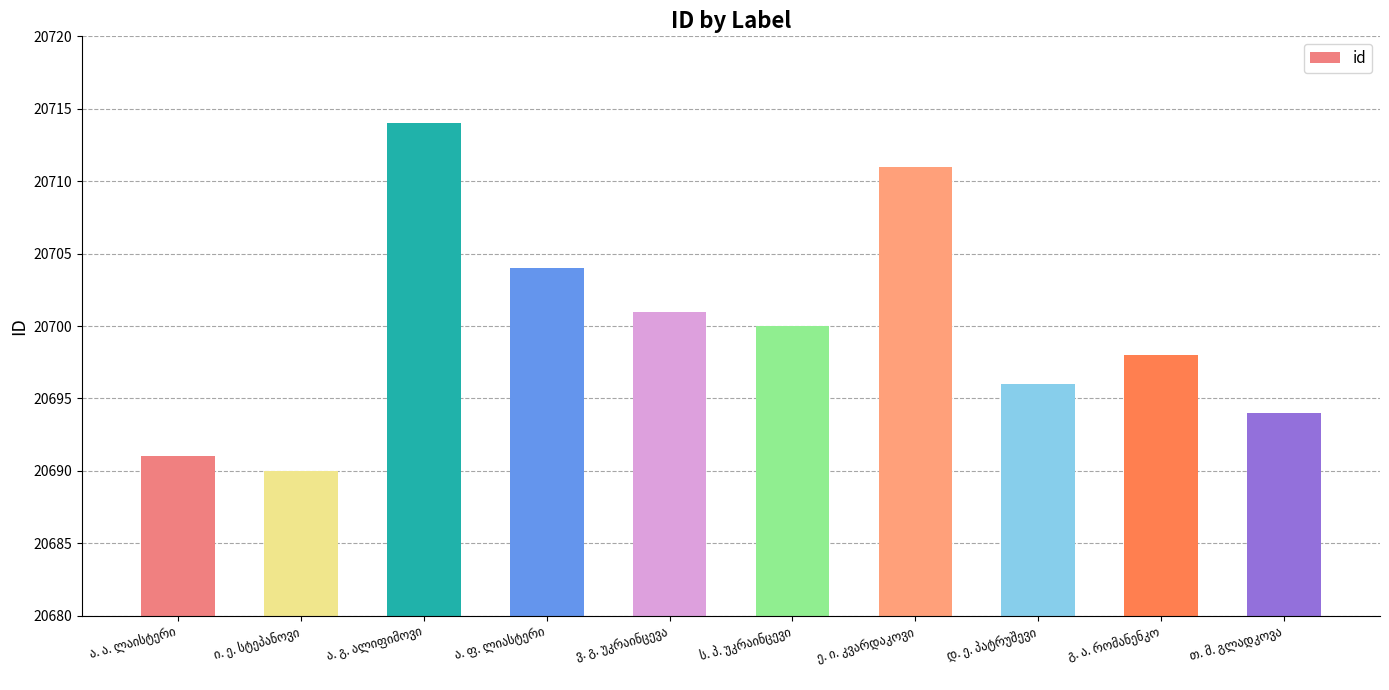

What is the greatest value displayed?

20714